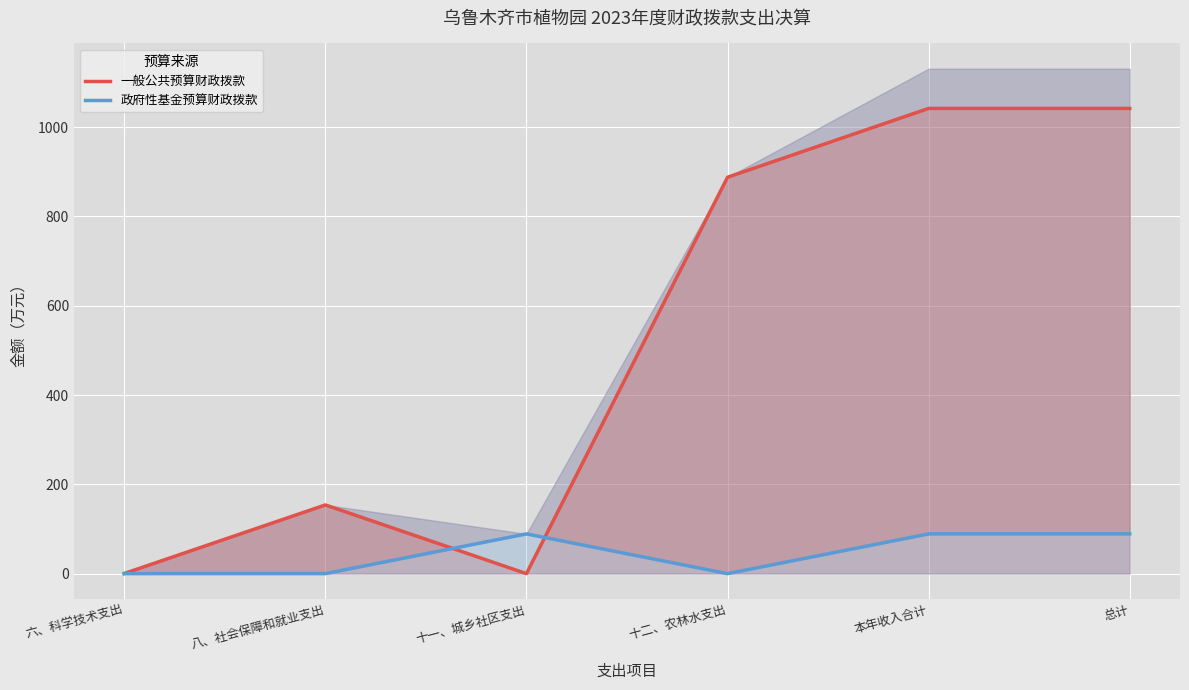

True or false: 政府性基金预算财政拨款 and 一般公共预算财政拨款 intersect in this chart.

True